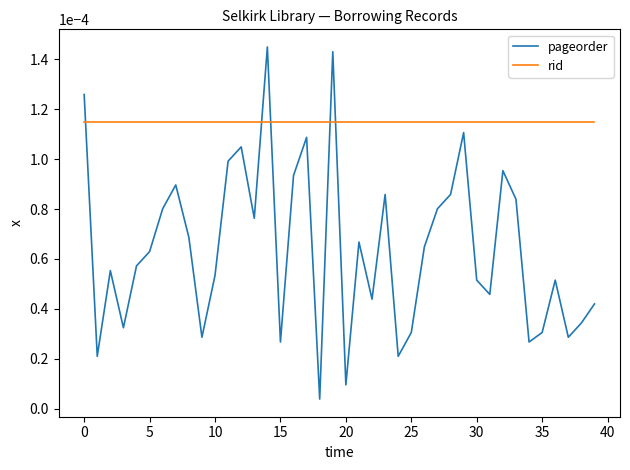

Rank the series by their maximum value, from lowest to highest.

rid, pageorder